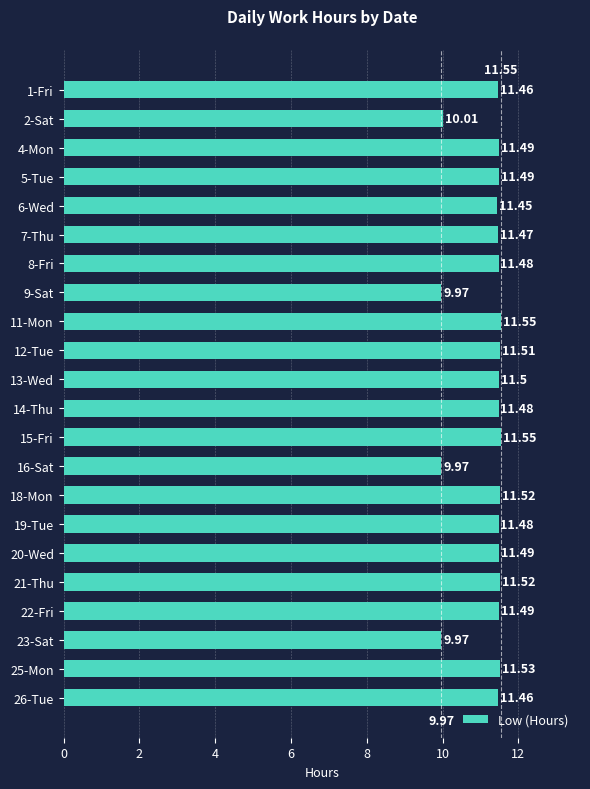

Approximately how many times larger is the value at 19-Tue compared to 21-Thu?

1.0